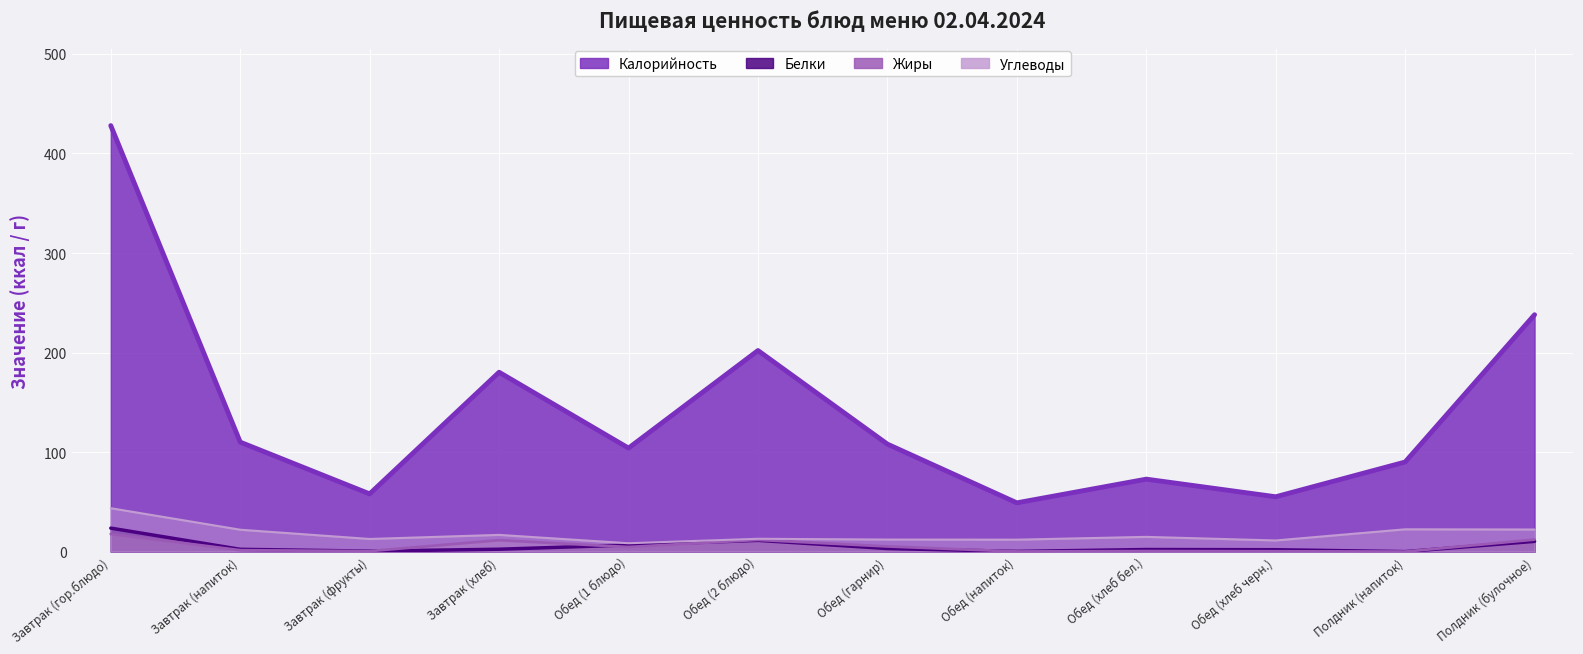

What is the label of the 4th point from the right?

Обед (хлеб бел.)